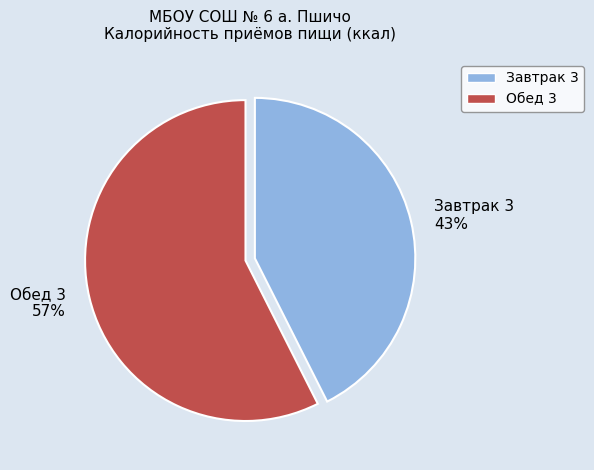

Count the number of slices in the pie.

2